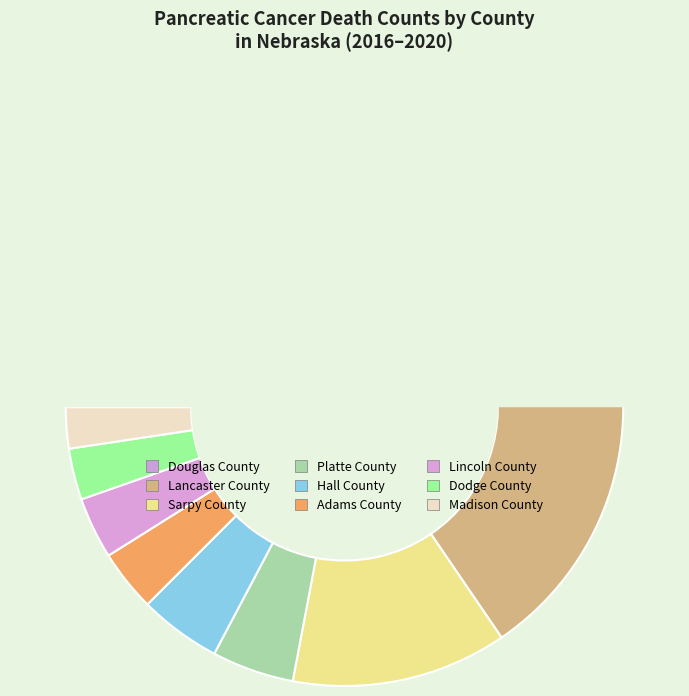

Does Dodge County represent more than half of the total?

No